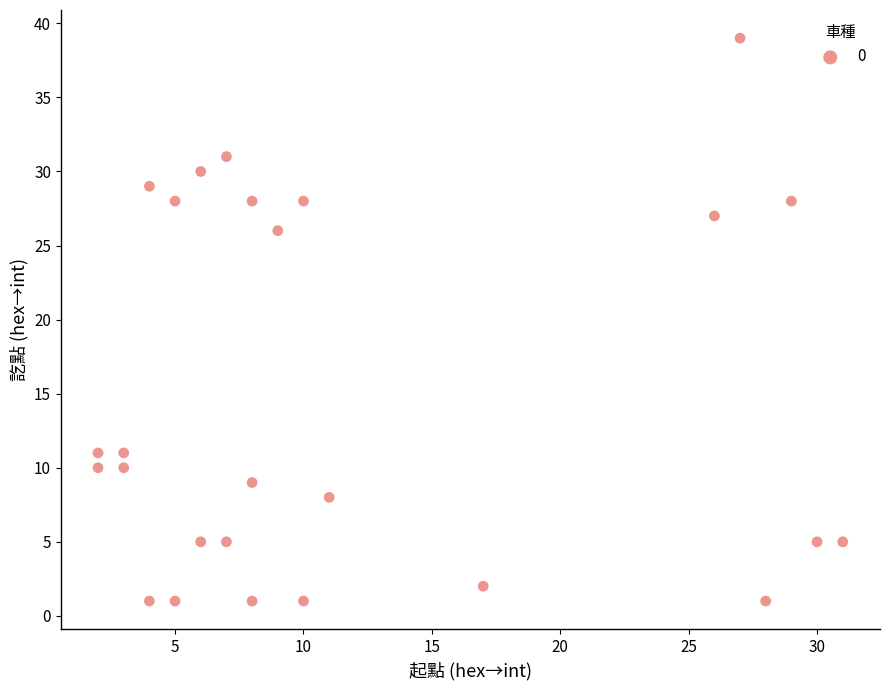

What is the range of X values (max minus min)?

29